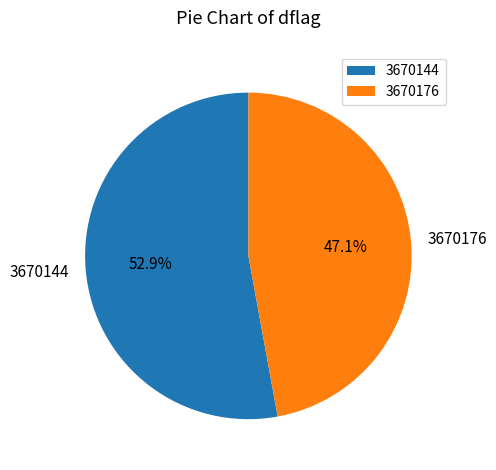

How many segments does this pie chart have?

2